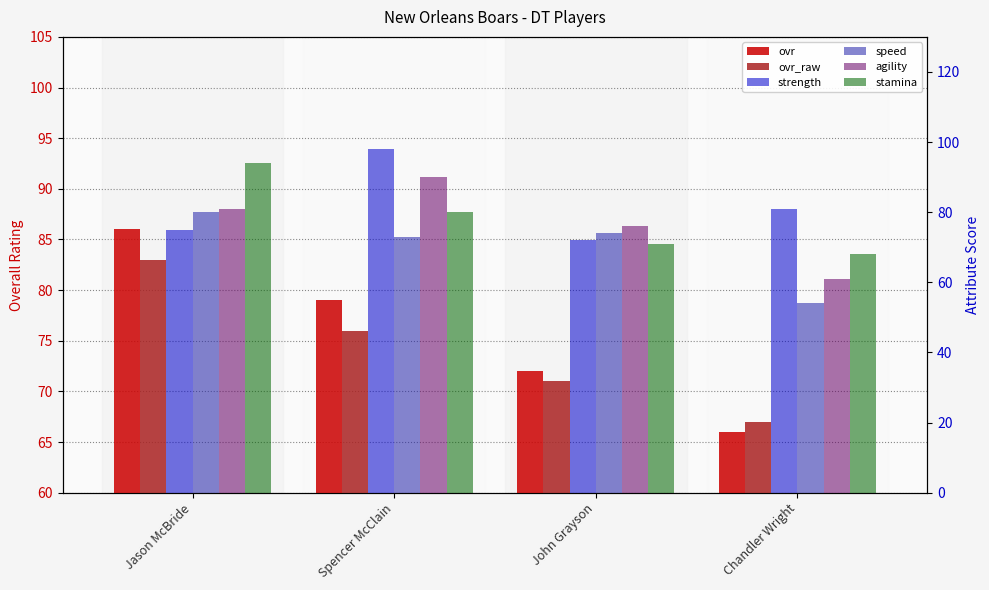

Which series has the largest range (max minus min)?

agility